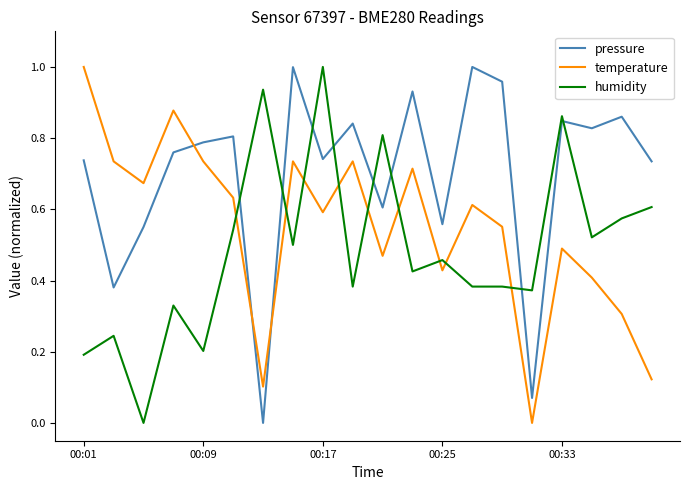

List the series in order of their overall mean, lowest first.

humidity, temperature, pressure